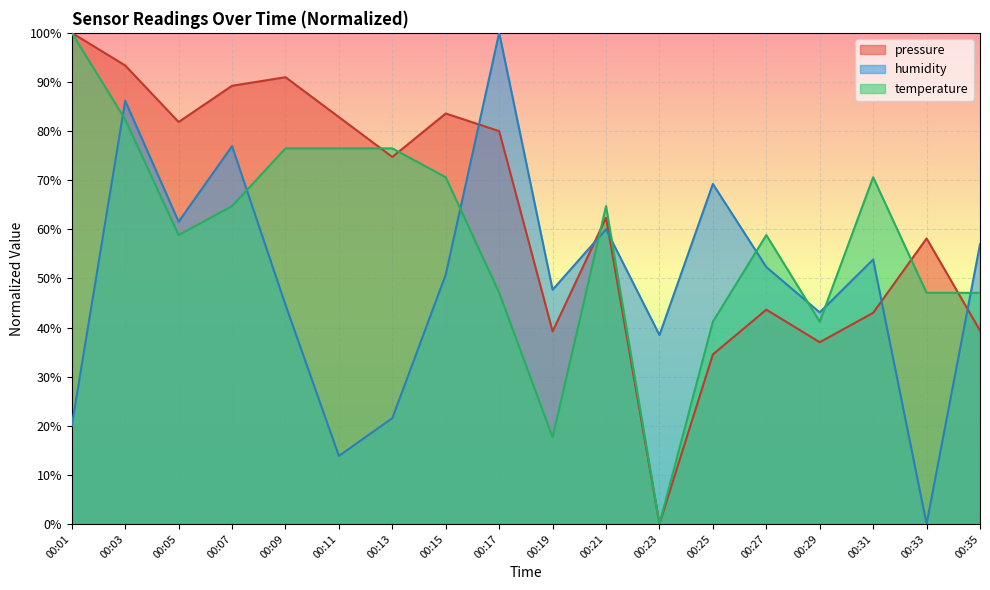

What value does the pressure series have at 00:27?

43.6